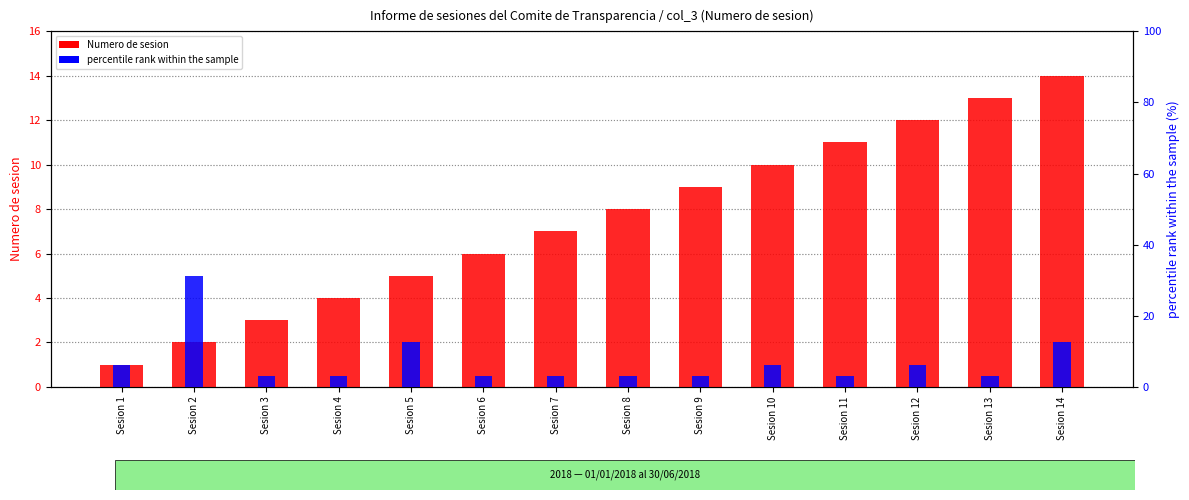

Which label corresponds to the largest value in the chart?

Sesion 2